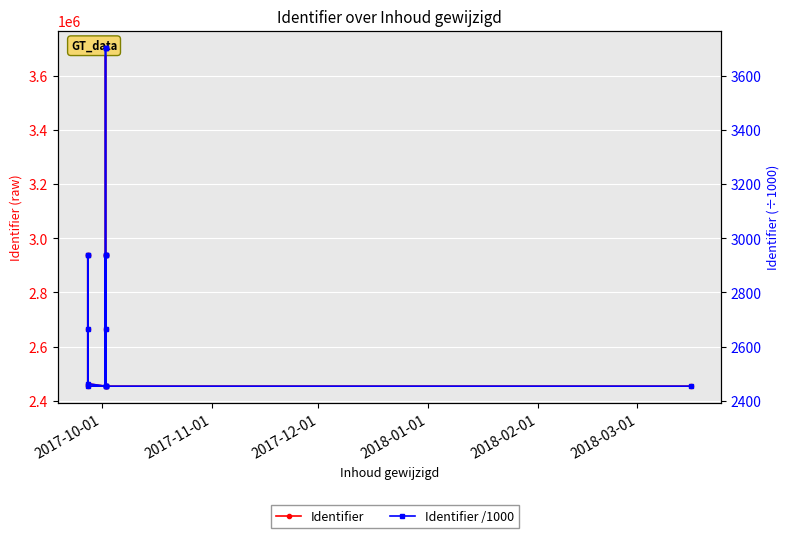

Does the chart display data point markers on the line(s)?

Yes